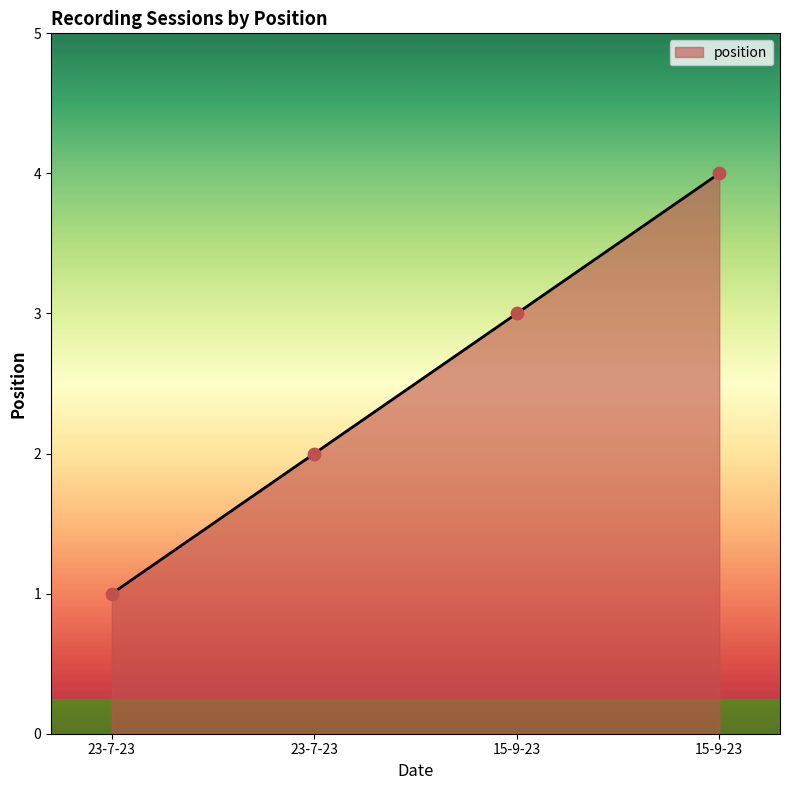

How many series are shown in this chart?

1